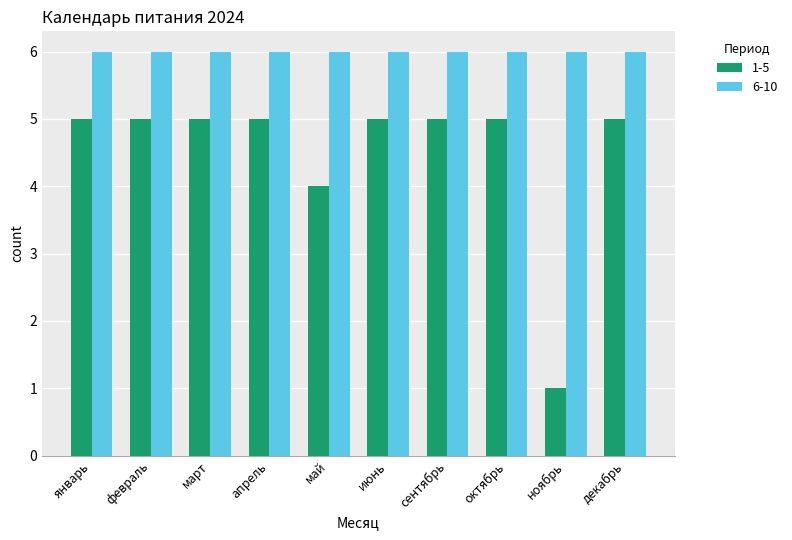

What is the label of the 2nd bar from the right?

ноябрь